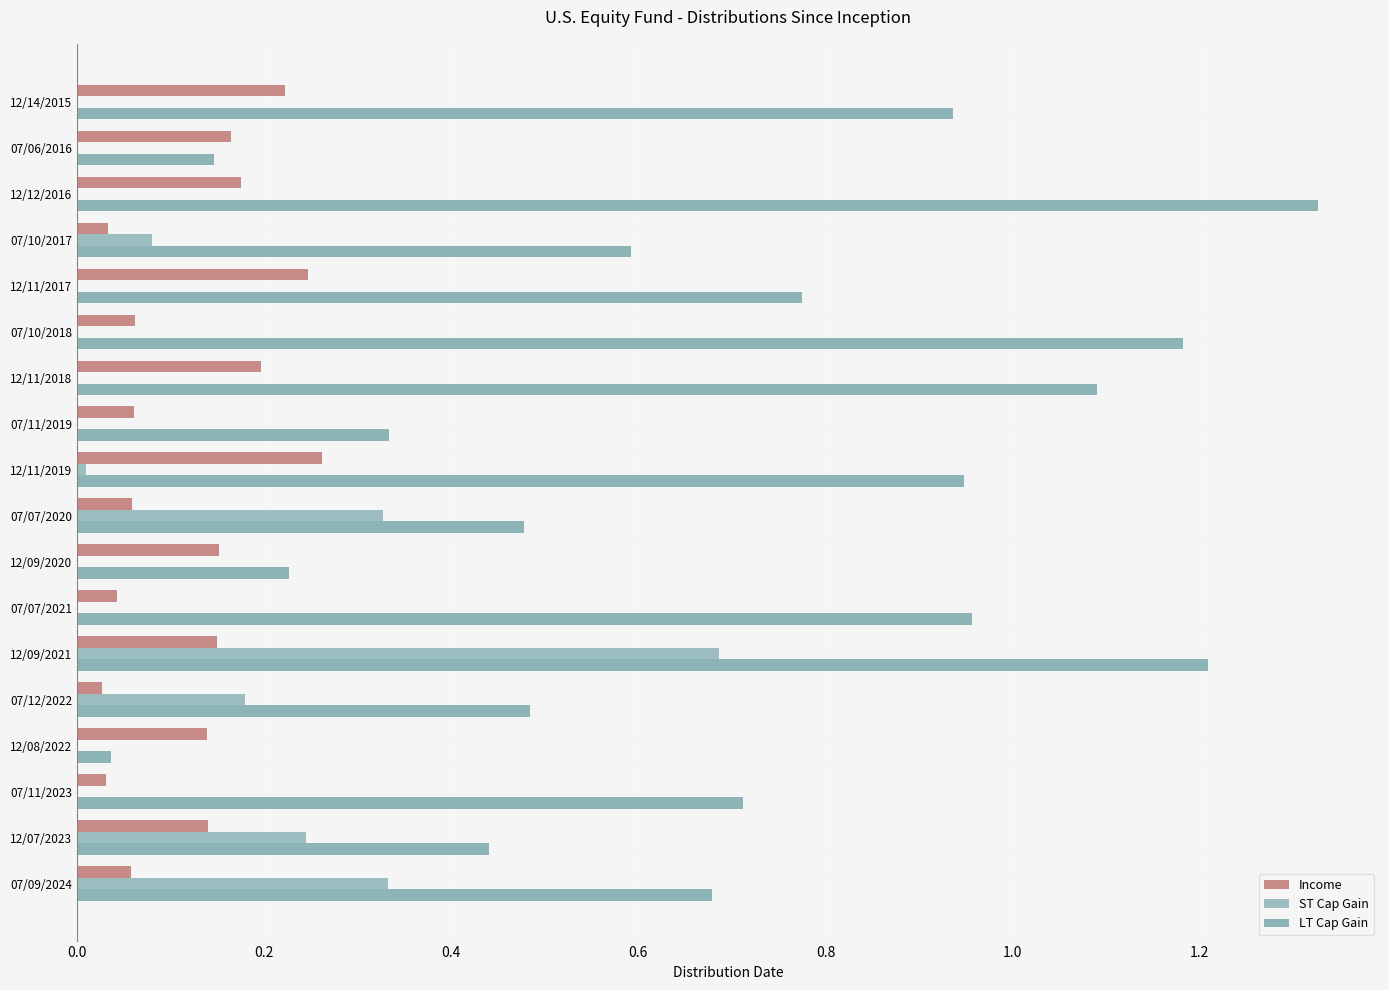

Which label corresponds to the largest value in the chart?

12/12/2016